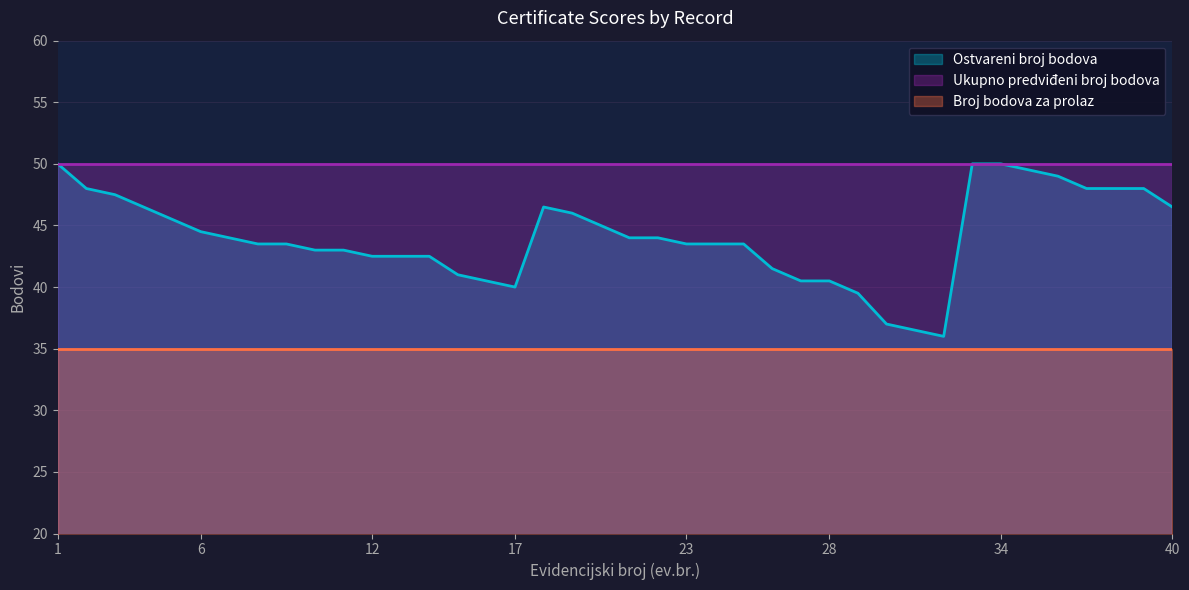

The Ukupno predviđeni broj bodova series shows 50.0 at 22. True or false?

True